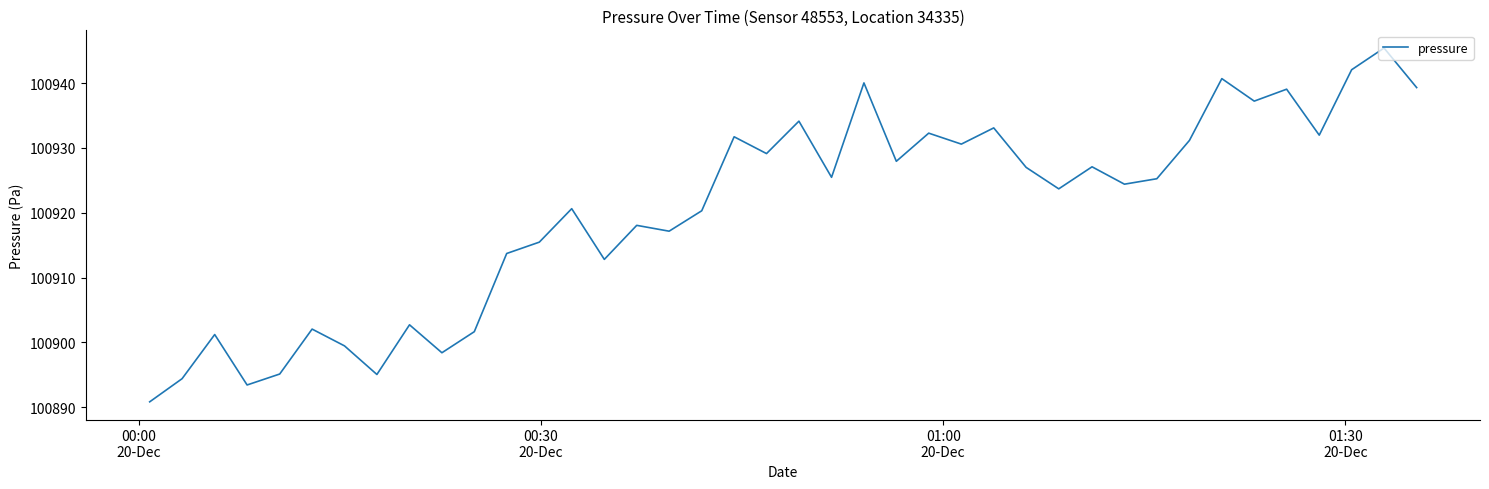

What is the maximum value shown in the chart?

100945.4